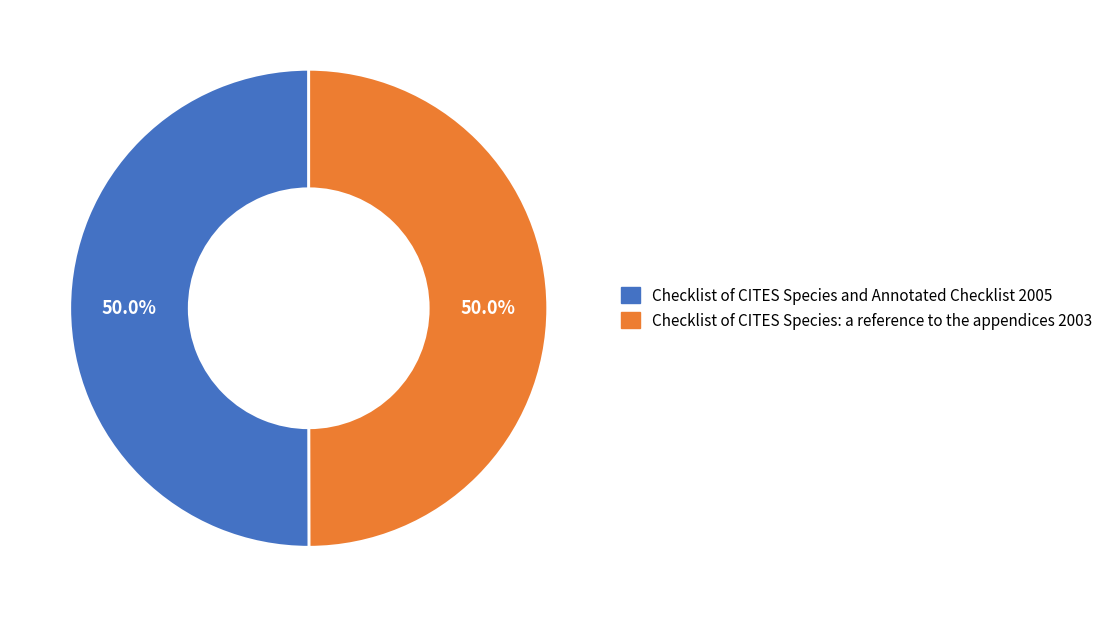

How much of the chart is everything except Checklist of CITES Species and Annotated Checklist 2005?

50.0%